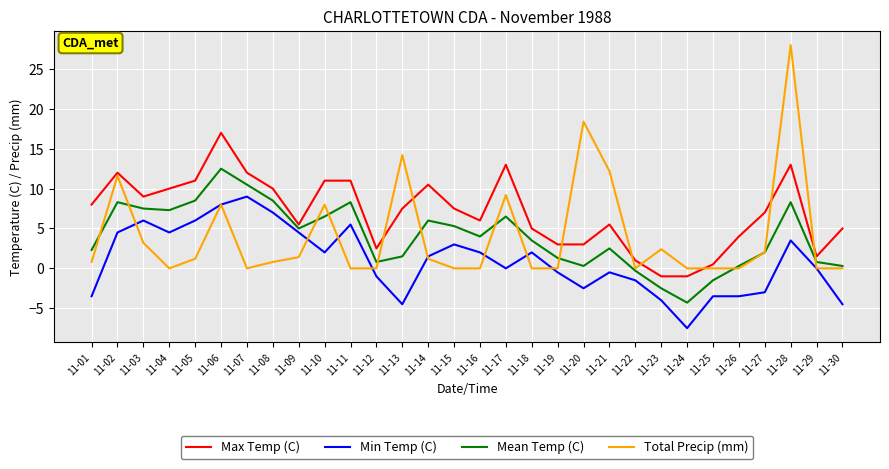

Which series ends up on top after the final intersection of Min Temp (C) and Total Precip (mm)?

Total Precip (mm)